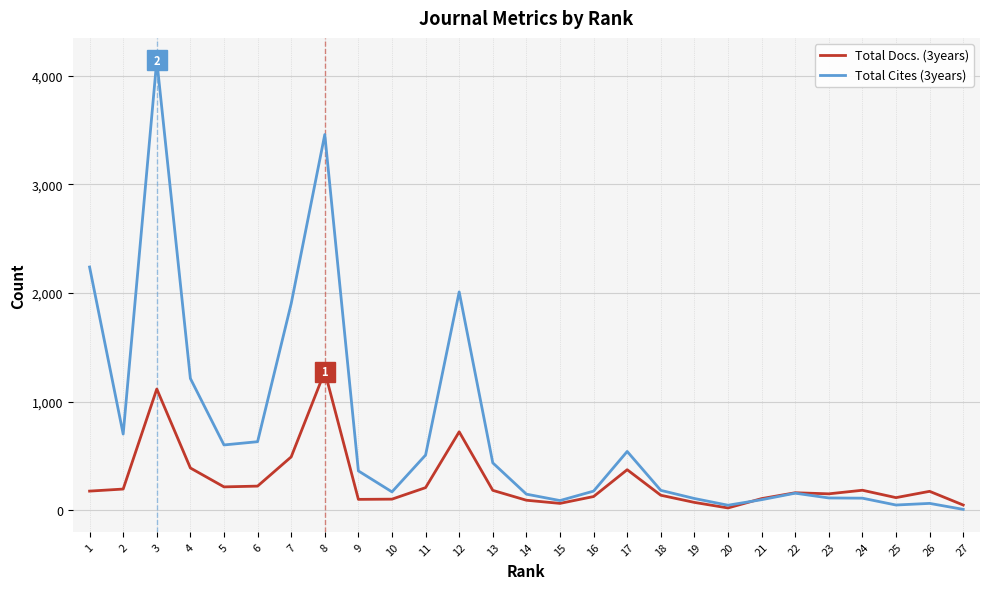

At how many categories does at least one series exceed 2725?

2